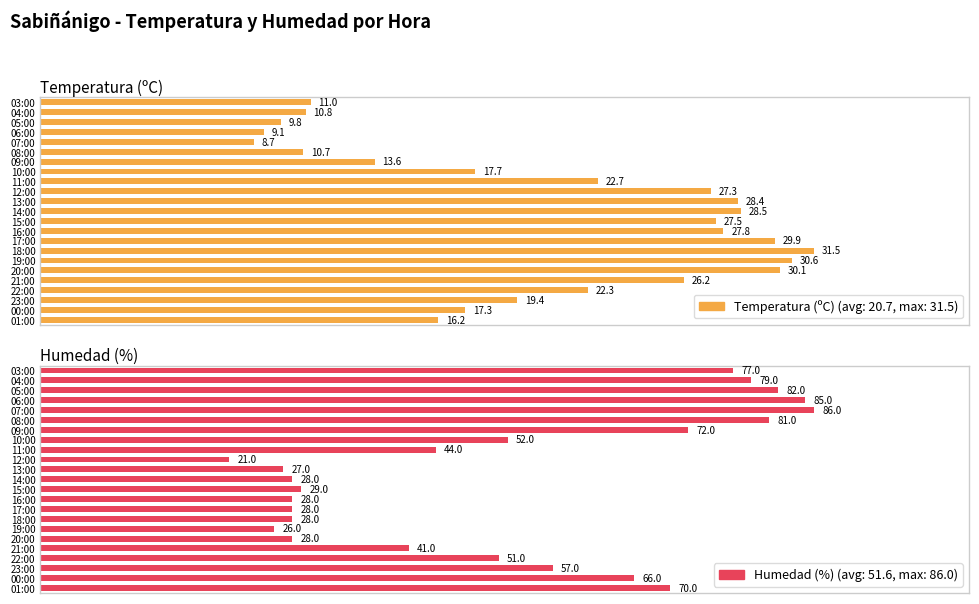

True or false: Temperatura (ºC) has a value of 18.1 at 09:00.

False